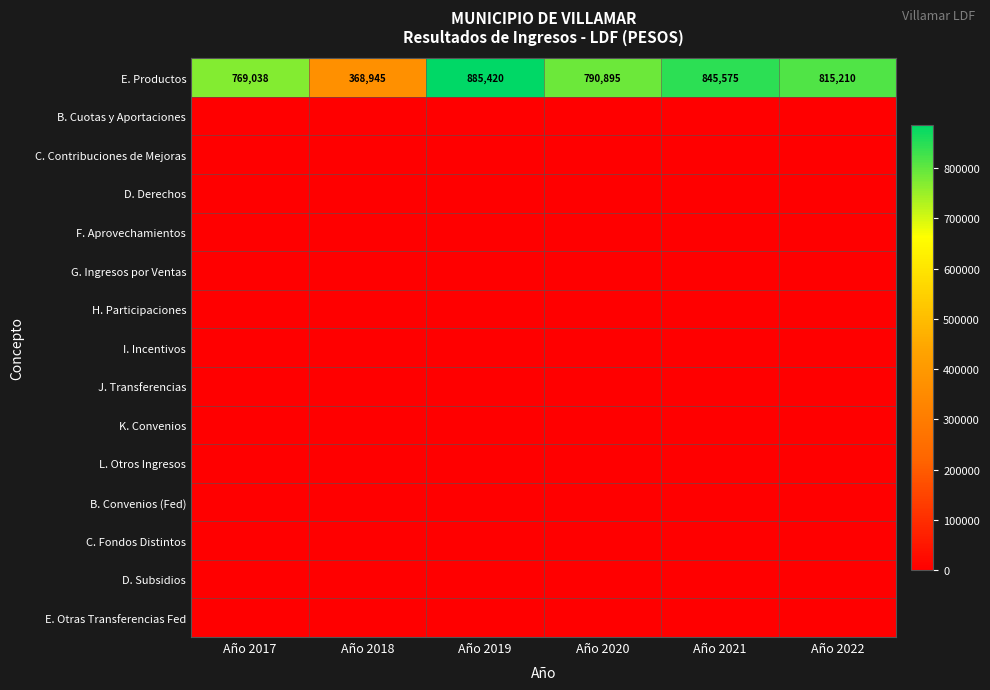

Between Año 2022 and Año 2019, which is larger?

Año 2019